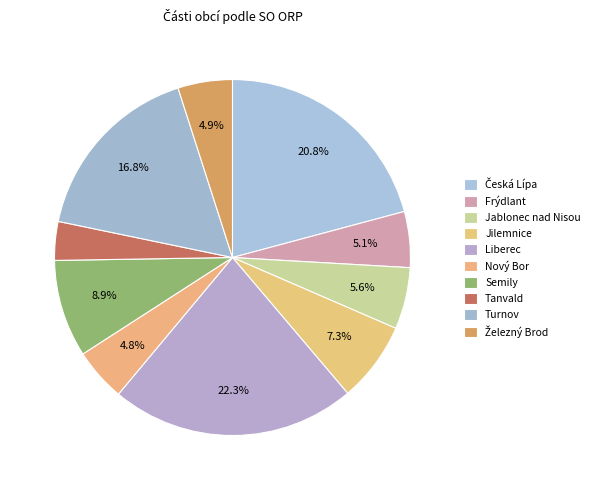

How many segments does this pie chart have?

10